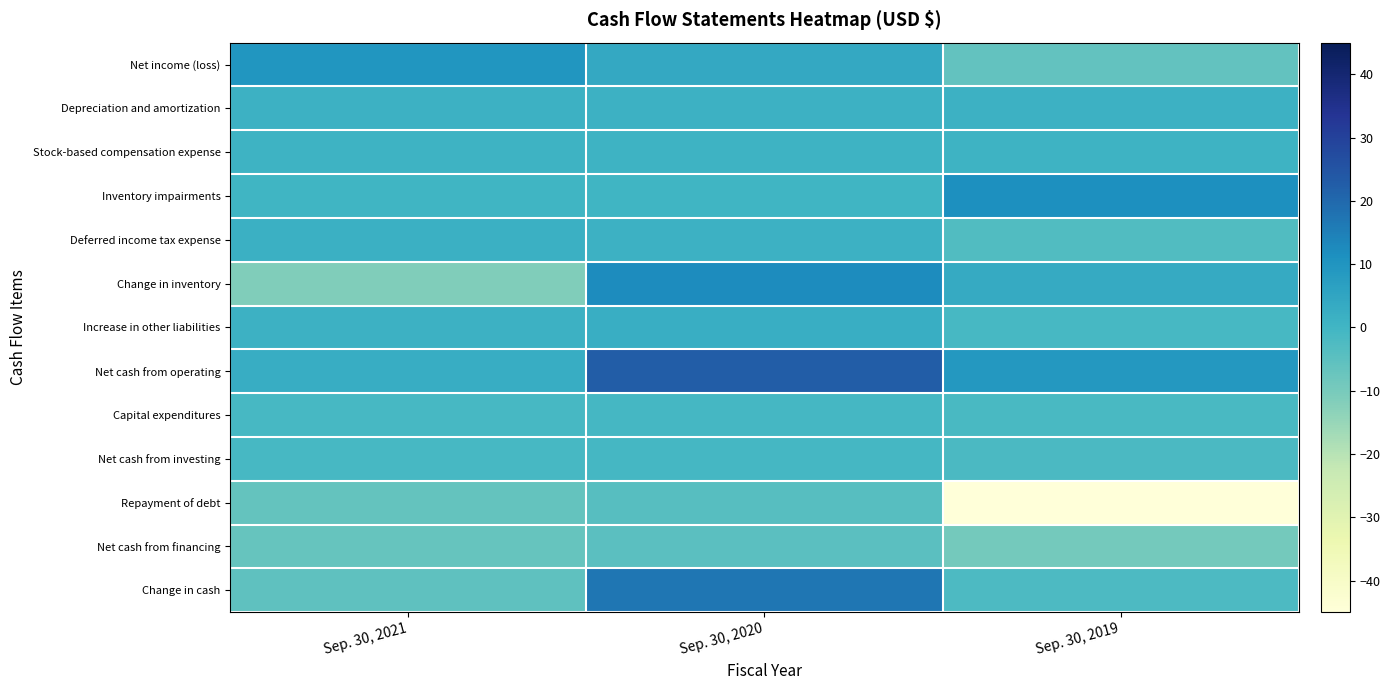

Which series has the largest range (max minus min)?

Repayment of debt